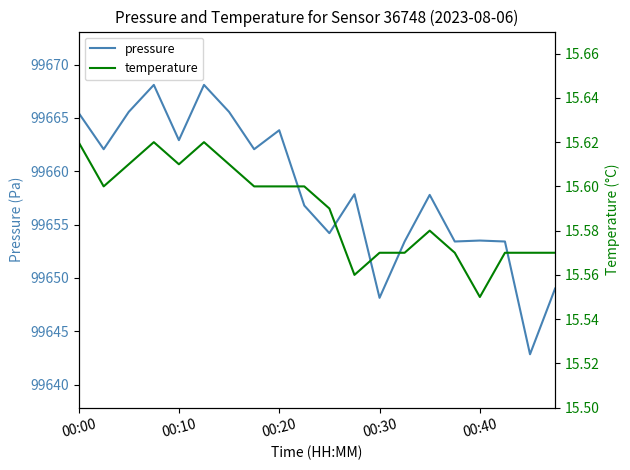

The pressure series shows 99663.8 at 00:20. True or false?

True